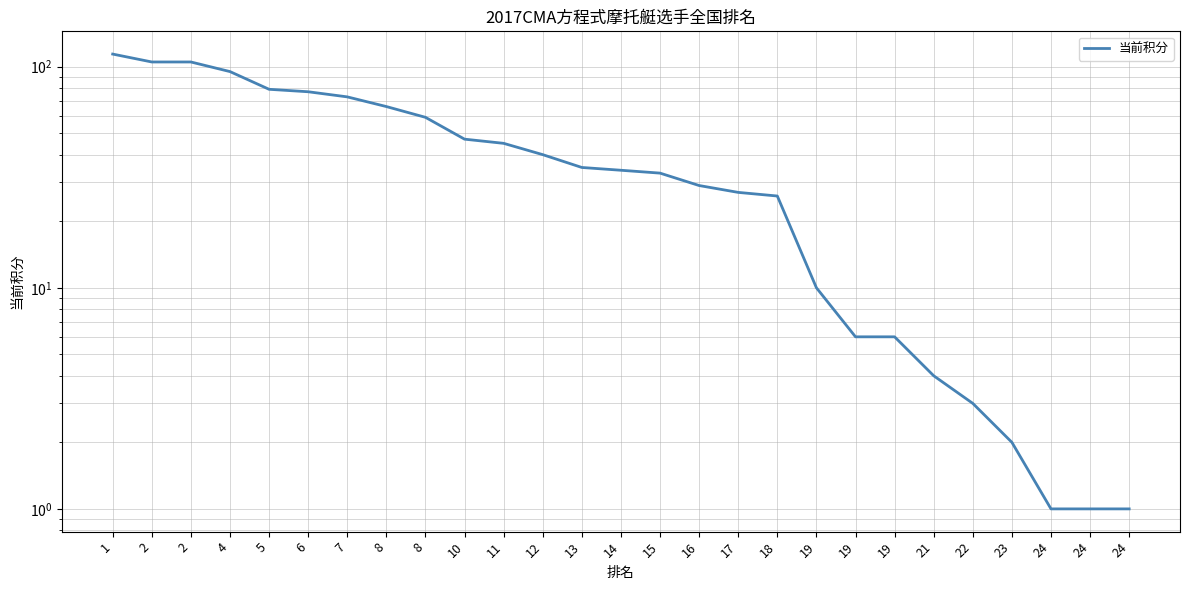

At which label does the data first exceed 34?

1